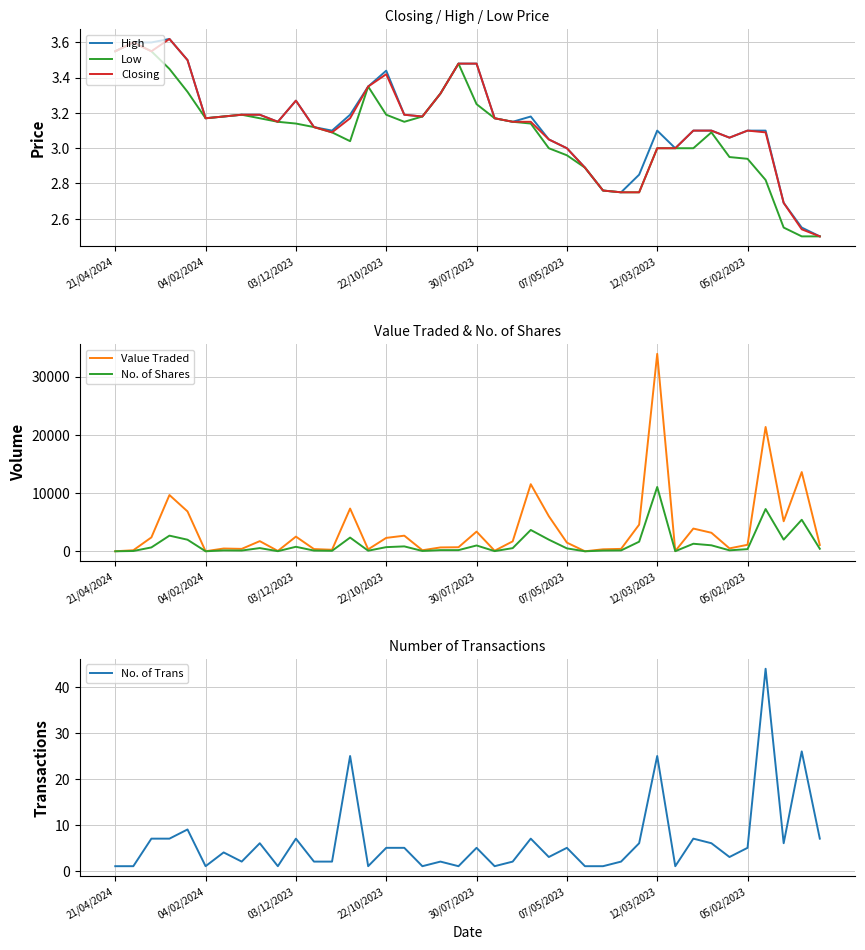

In No. of Shares, how many points are lower than both neighbors (excluding endpoints)?

11